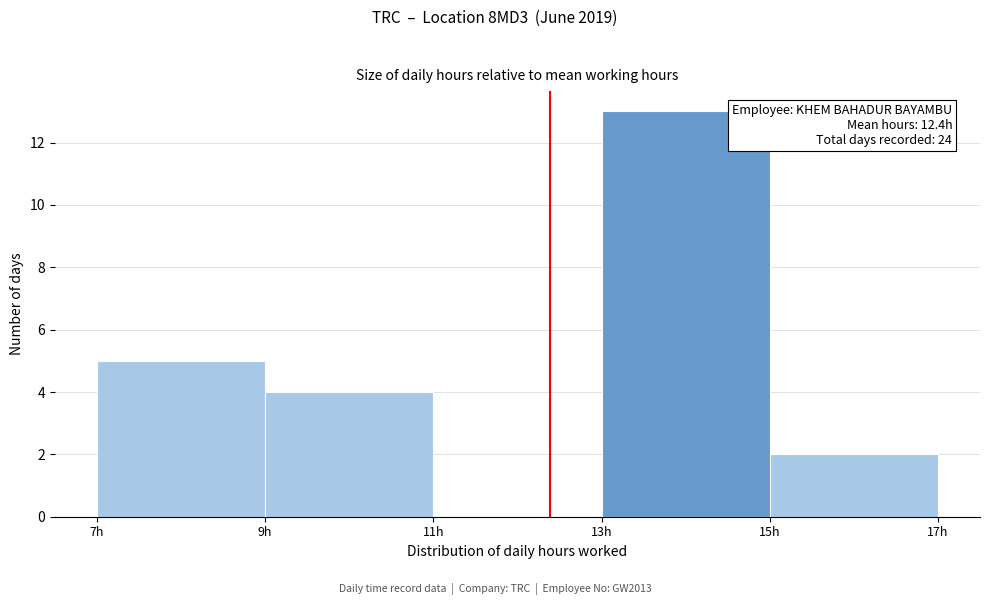

Which range on the x-axis has the tallest bar?

13 to 15